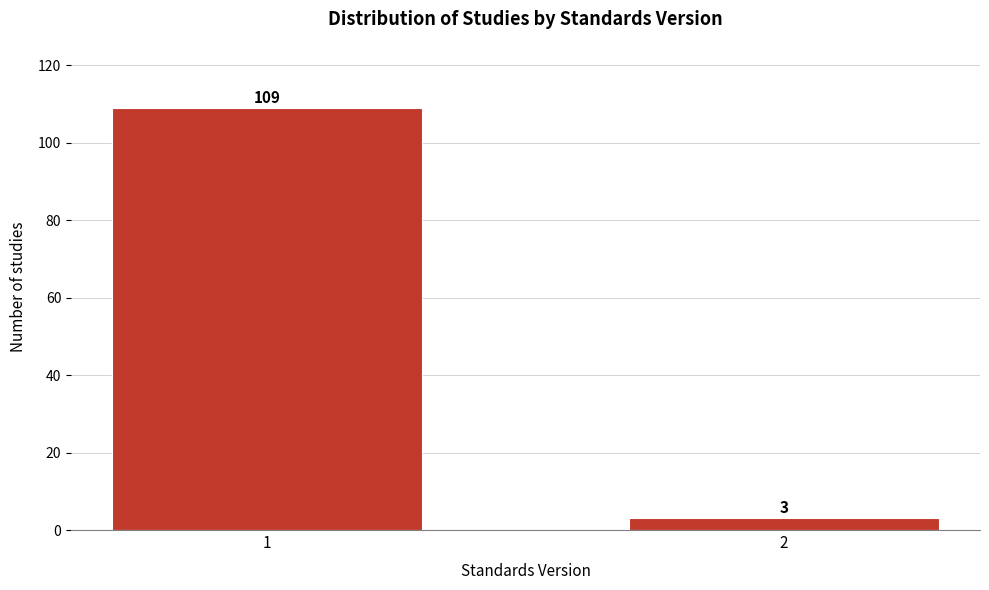

Reading left to right, transcribe all the data shown in this chart.

1=109	2=3